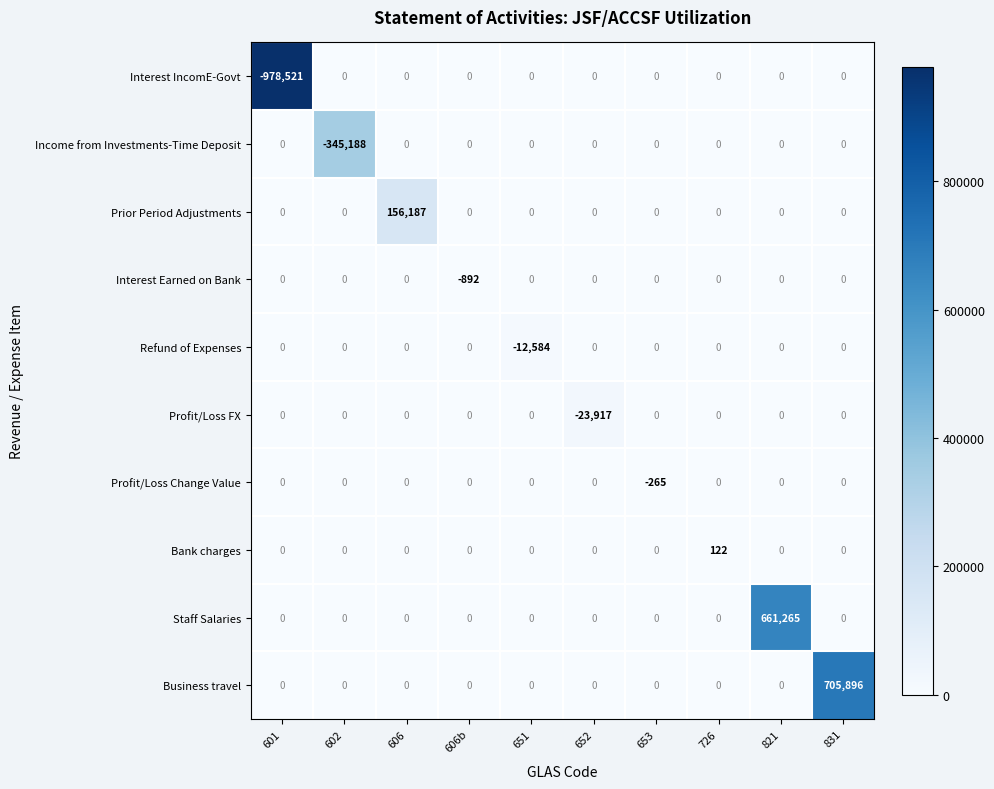

True or false: Refund of Expenses has a value of 0 at 606.

True